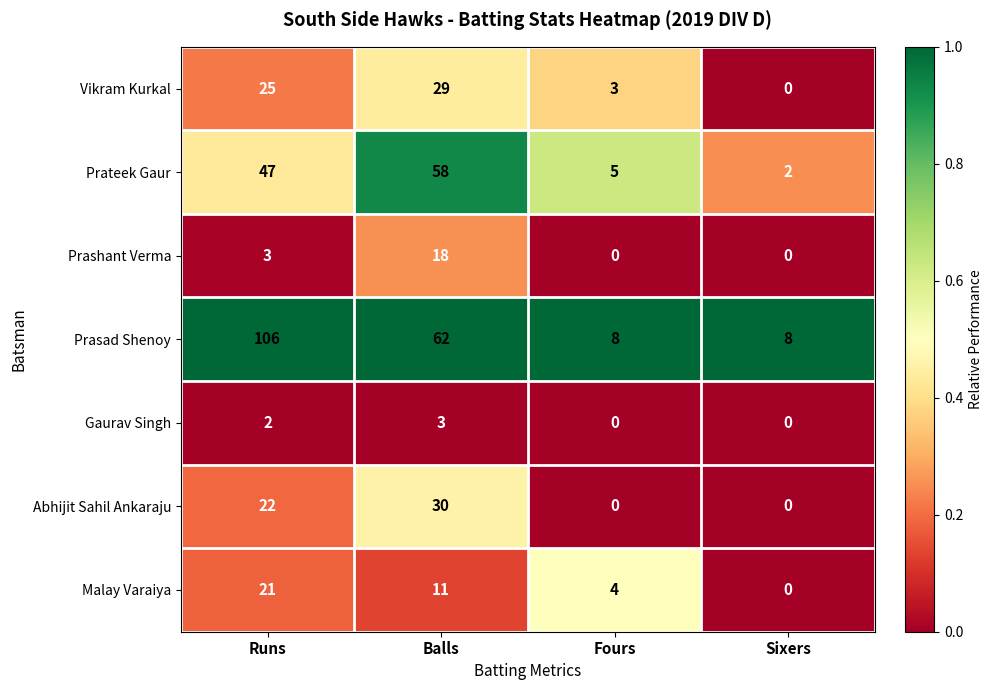

Reading right to left, extract all data points from this chart.

Vikram Kurkal: 0	3	29	25
Prateek Gaur: 2	5	58	47
Prashant Verma: 0	0	18	3
Prasad Shenoy: 8	8	62	106
Gaurav Singh: 0	0	3	2
Abhijit Sahil Ankaraju: 0	0	30	22
Malay Varaiya: 0	4	11	21